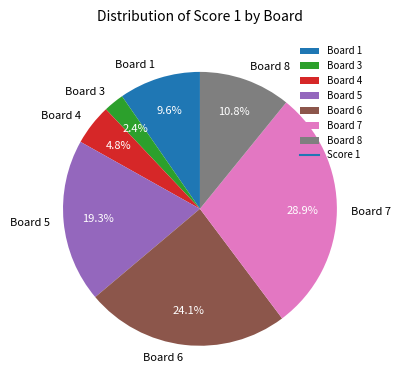

What percentage do Board 3 and Board 7 together represent?

31.3%